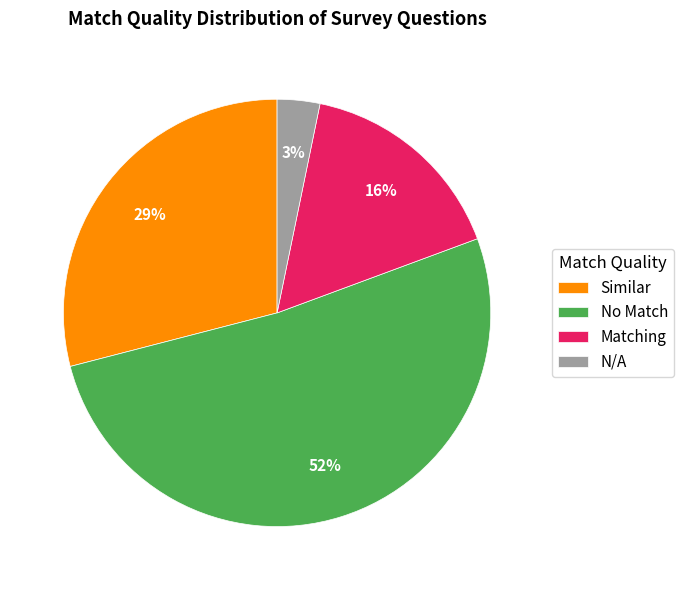

What is the majority slice?

No Match